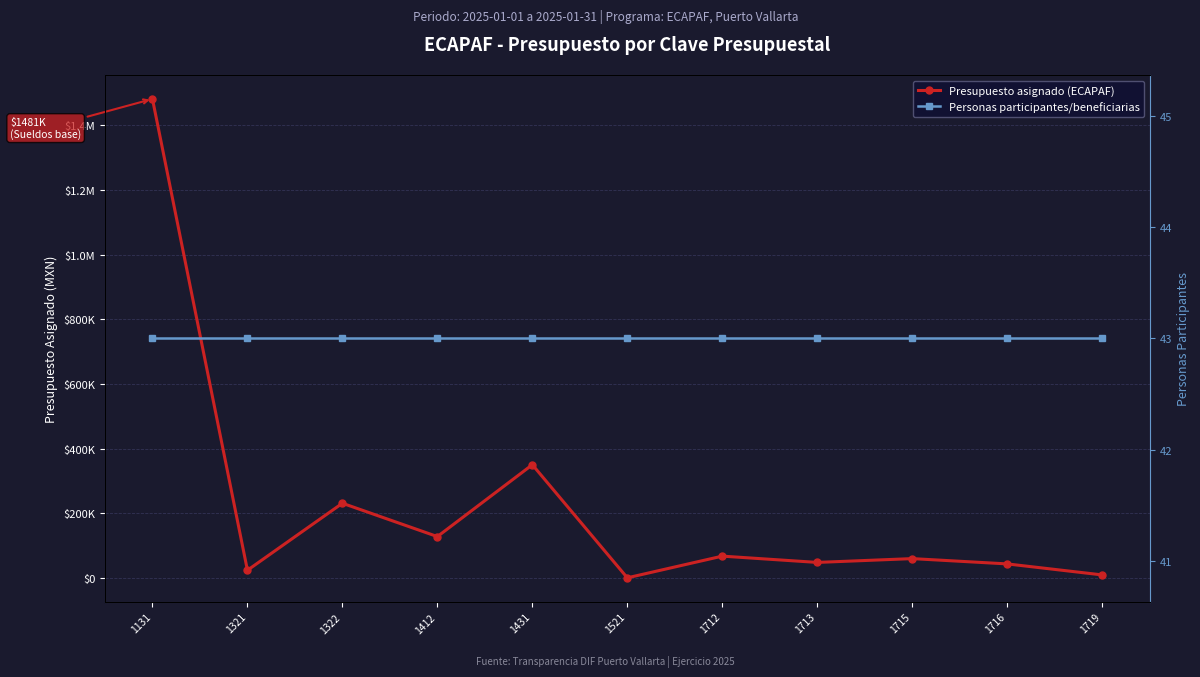

What value does the Personas participantes/beneficiarias series have at 1716?

43.0